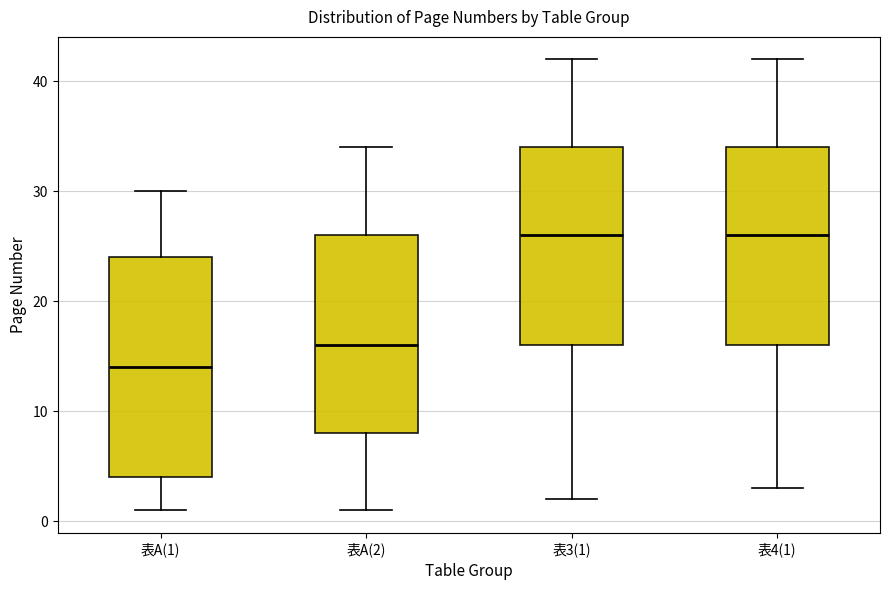

Comparing the boxes themselves (not the whiskers), which one is the tallest?

表A(1)